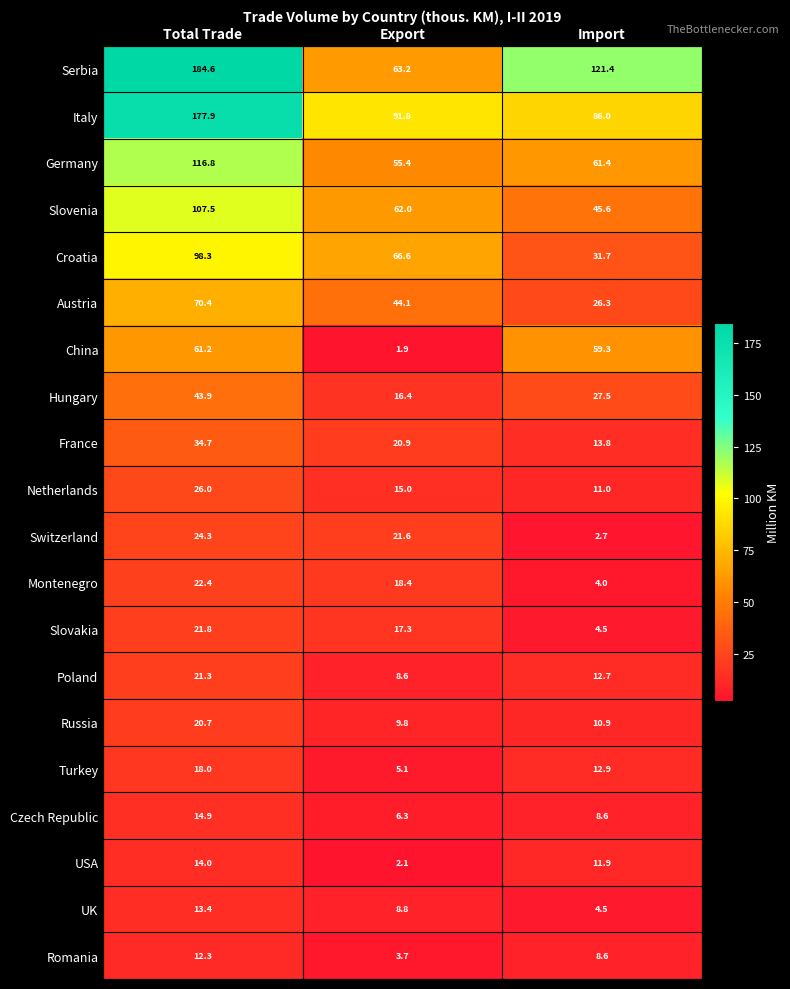

What is the spread (max minus min) of values at Import?

118.7